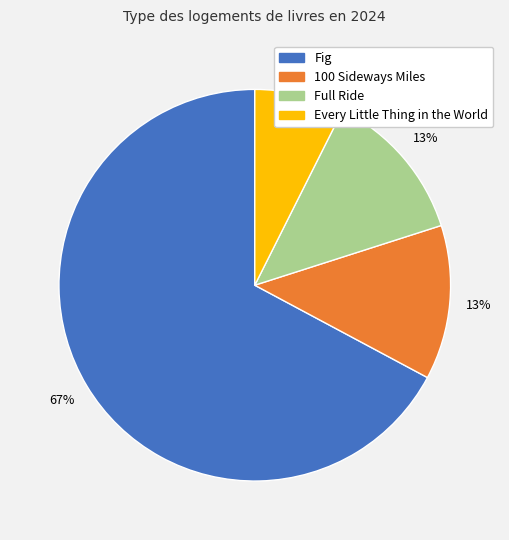

How many segments does this pie chart have?

4